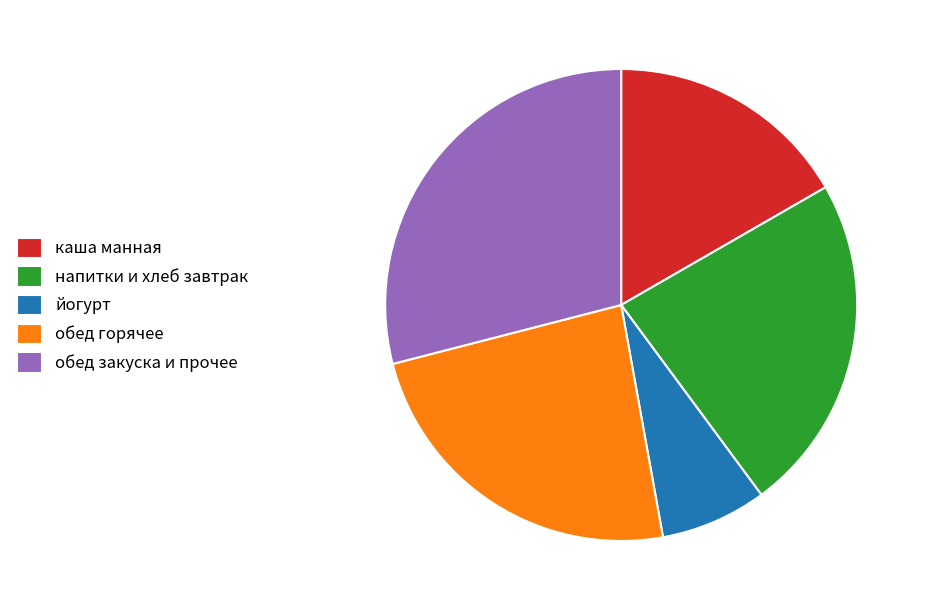

The обед горячее slice represents 33% of the pie. True or false?

False